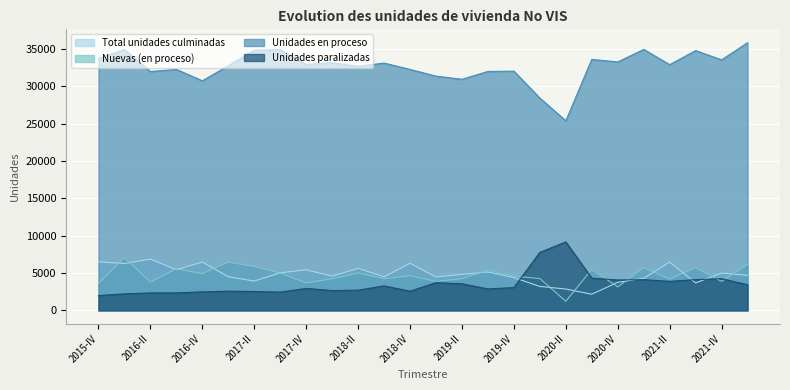

Reading left to right, extract all data points from this chart.

Total unidades culminadas: 6509	6275	6866	5451	6479	4502	3929	5033	5431	4582	5637	4487	6302	4468	4824	5148	4393	3209	2860	2168	3758	4288	6469	3676	5000	4700
Nuevas (en proceso): 3582	7072	3800	5567	4929	6465	5878	4990	3685	4231	5007	4244	4638	3884	4248	5387	4586	4255	1226	5483	3153	5723	4192	5735	3883	6141
Unidades en proceso: 33712	34921	31975	32259	30740	32746	34830	34904	32920	33162	32677	33113	32260	31364	30943	31988	32029	28423	25381	33601	33260	34940	32895	34779	33538	35835
Unidades paralizadas: 1982	2218	2338	2345	2482	2575	2533	2450	2940	2658	2708	3282	2574	3716	3564	2879	3058	7765	9172	4318	4071	4119	3887	4121	4245	3437